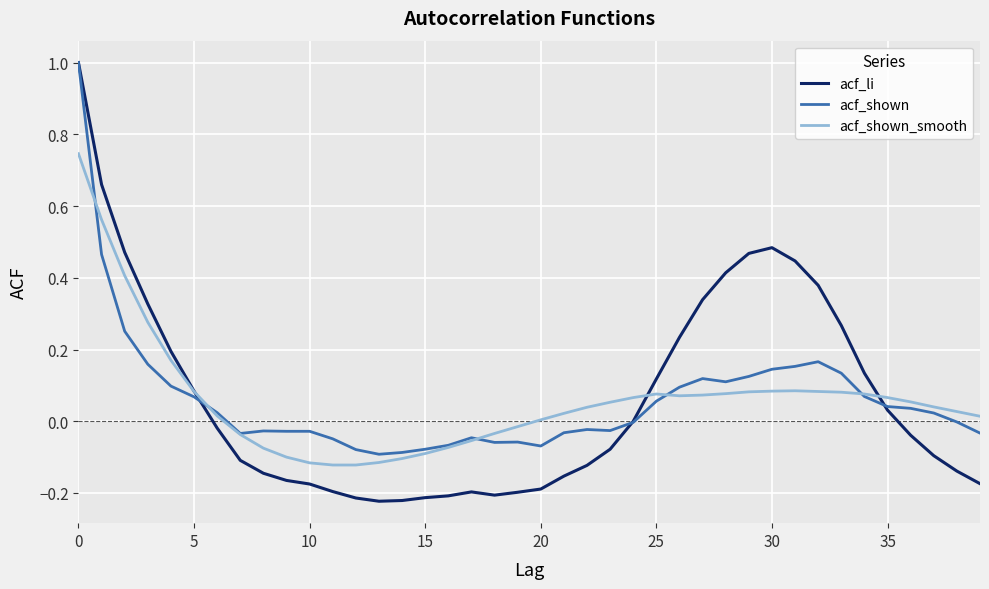

What is the maximum value for acf_shown?

1.0